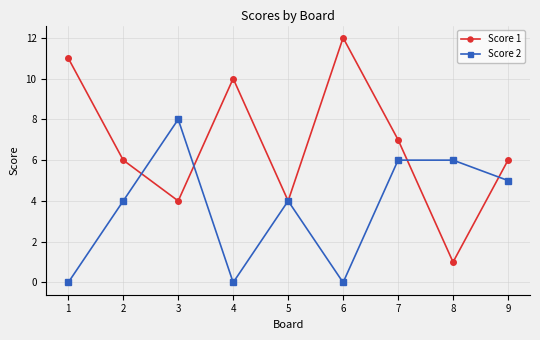

True or false: Score 2 and Score 1 cross at least once.

True